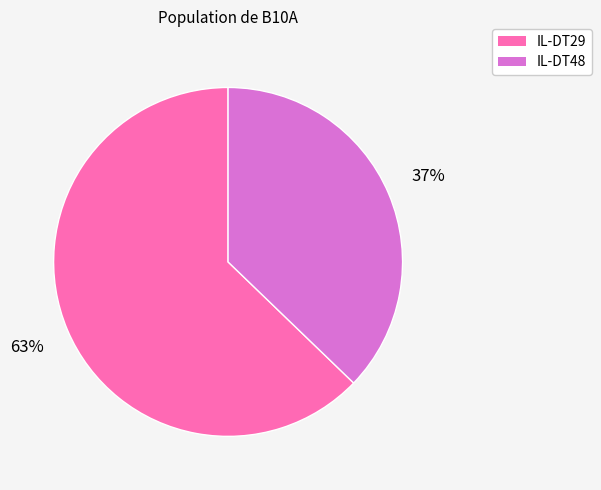

The IL-DT48 slice represents 37% of the pie. True or false?

True